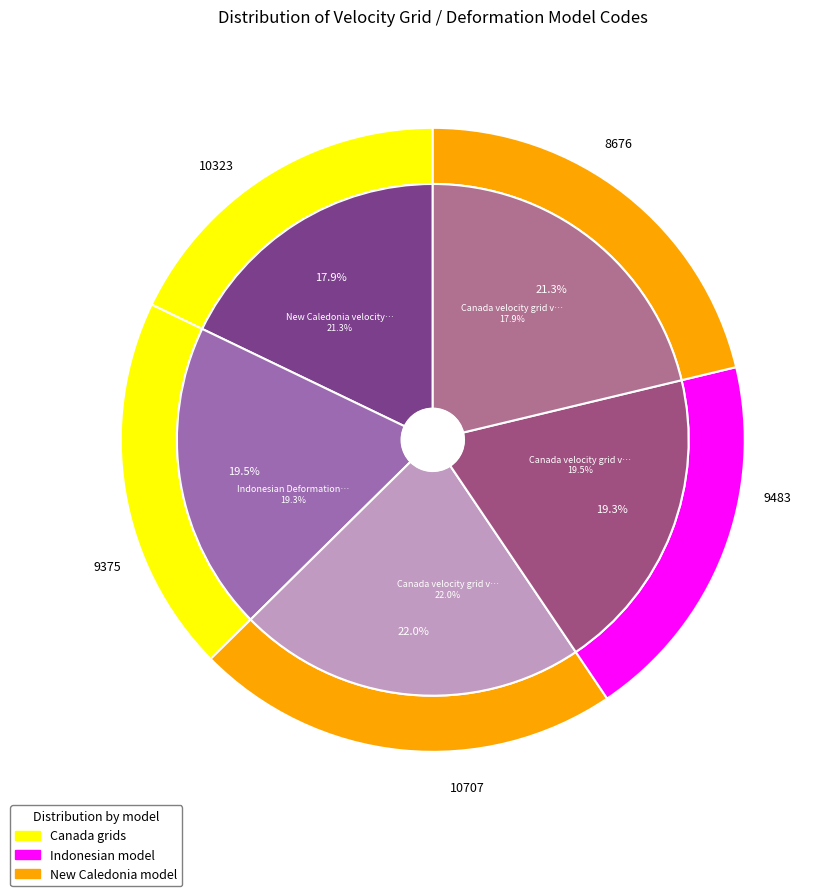

The New Caledonia velocity model 2015 slice represents 21% of the pie. True or false?

True